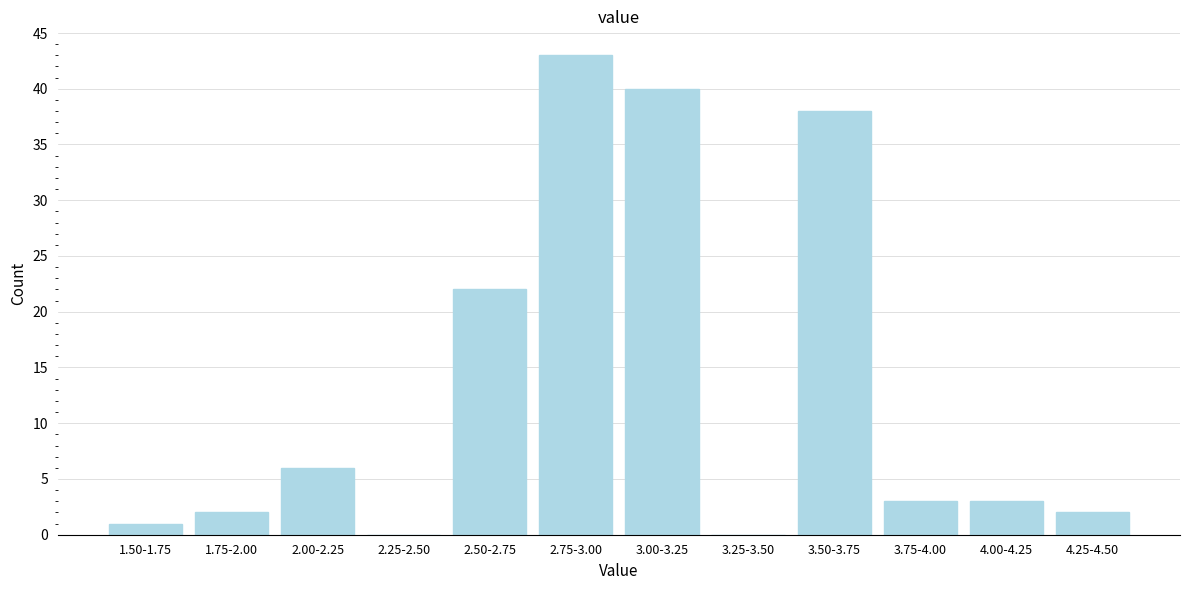

Reading right to left, what are all the values shown in this chart?

4.25-4.50=2	4.00-4.25=3	3.75-4.00=3	3.50-3.75=38	3.25-3.50=0	3.00-3.25=40	2.75-3.00=43	2.50-2.75=22	2.25-2.50=0	2.00-2.25=6	1.75-2.00=2	1.50-1.75=1